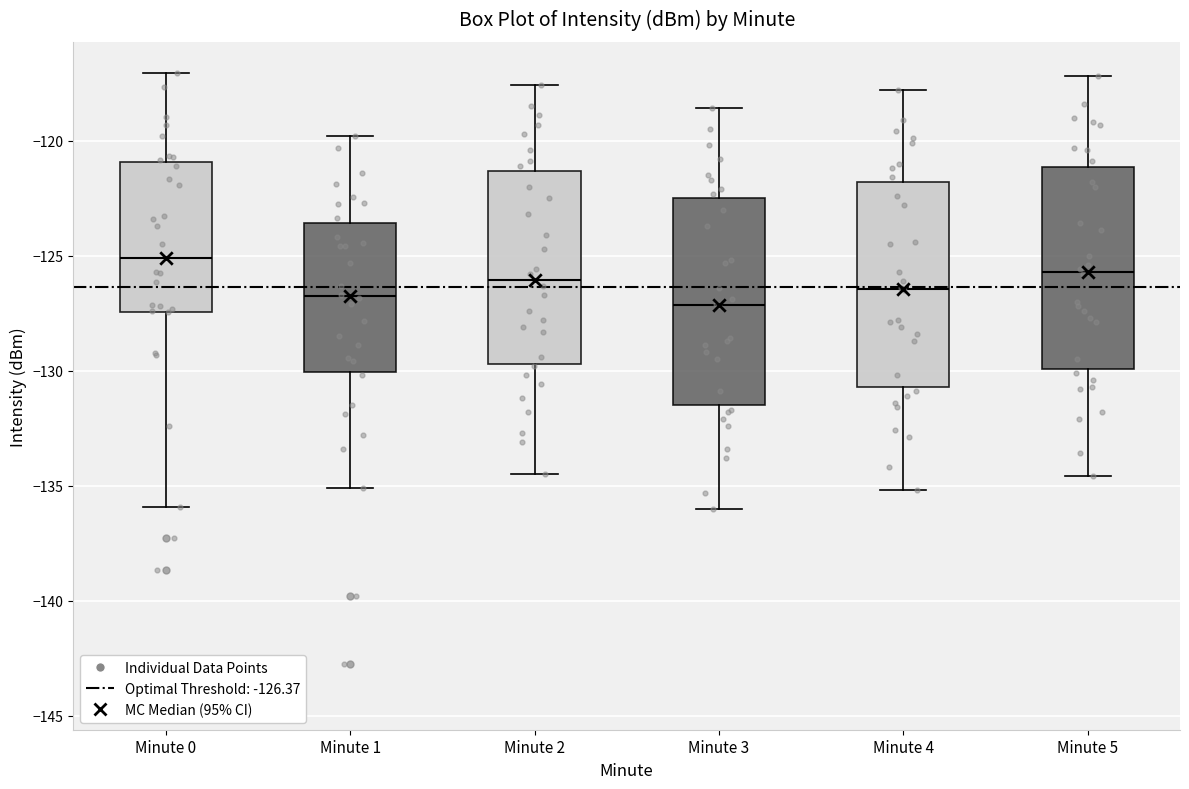

Reading left to right, read every box against the y-axis: the position of its median line, the range the box covers, and the ends of its whiskers. The values are not printed on the chart, so give them approximately, as read against the axis.

Minute 0: median -125.0, box -127.5 to -121.0, whiskers -136.0 to -117.0
Minute 1: median -127.0, box -130.0 to -123.5, whiskers -135.0 to -120.0
Minute 2: median -126.0, box -129.5 to -121.5, whiskers -134.5 to -117.5
Minute 3: median -127.0, box -131.5 to -122.5, whiskers -136.0 to -118.5
Minute 4: median -126.5, box -130.5 to -122.0, whiskers -135.0 to -118.0
Minute 5: median -125.5, box -130.0 to -121.0, whiskers -134.5 to -117.0